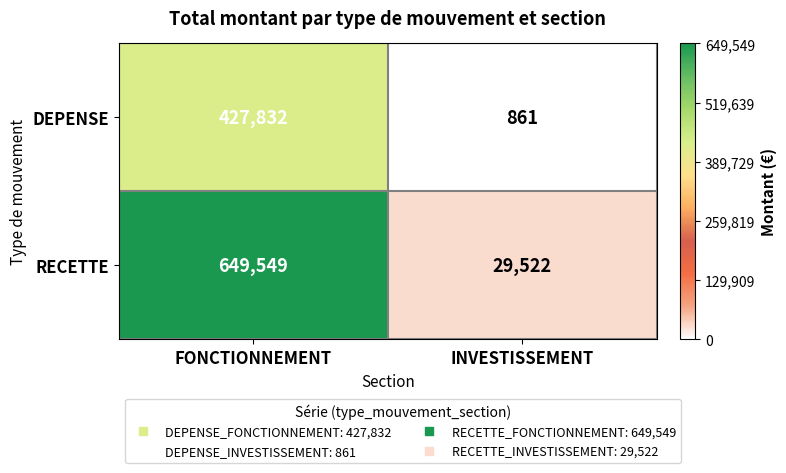

What is the difference between the RECETTE values at FONCTIONNEMENT and INVESTISSEMENT?

620027